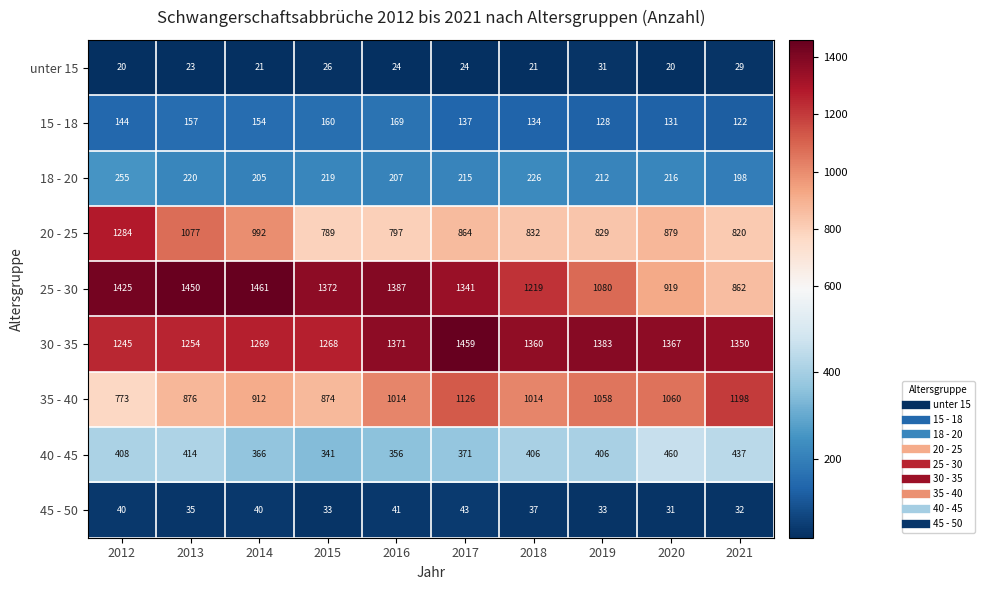

What is the approximate value of unter 15 at 2019?

31